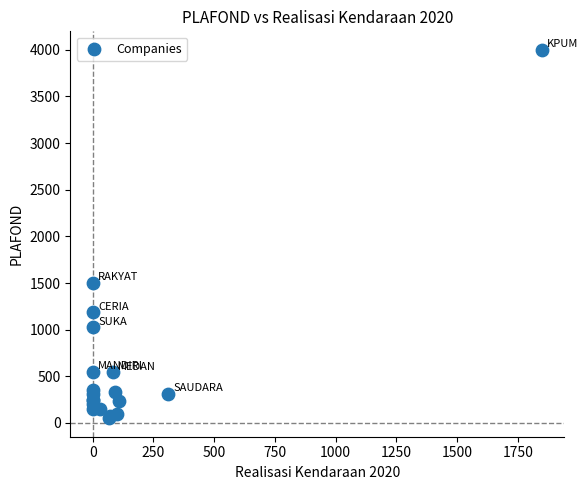

What Y value in the scatter plot is closest to 2025?

1505